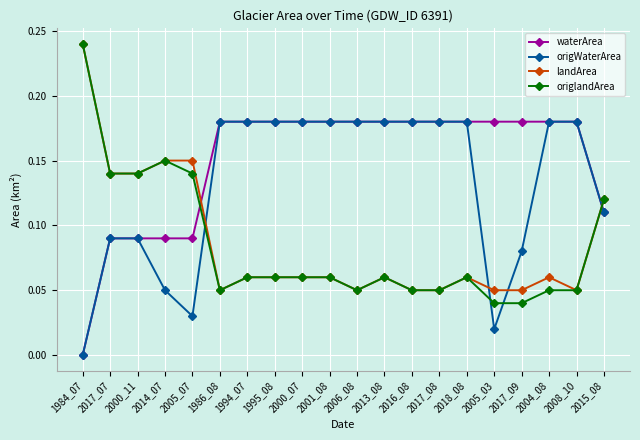

At which category does origlandArea reach its first local peak?

2014_07